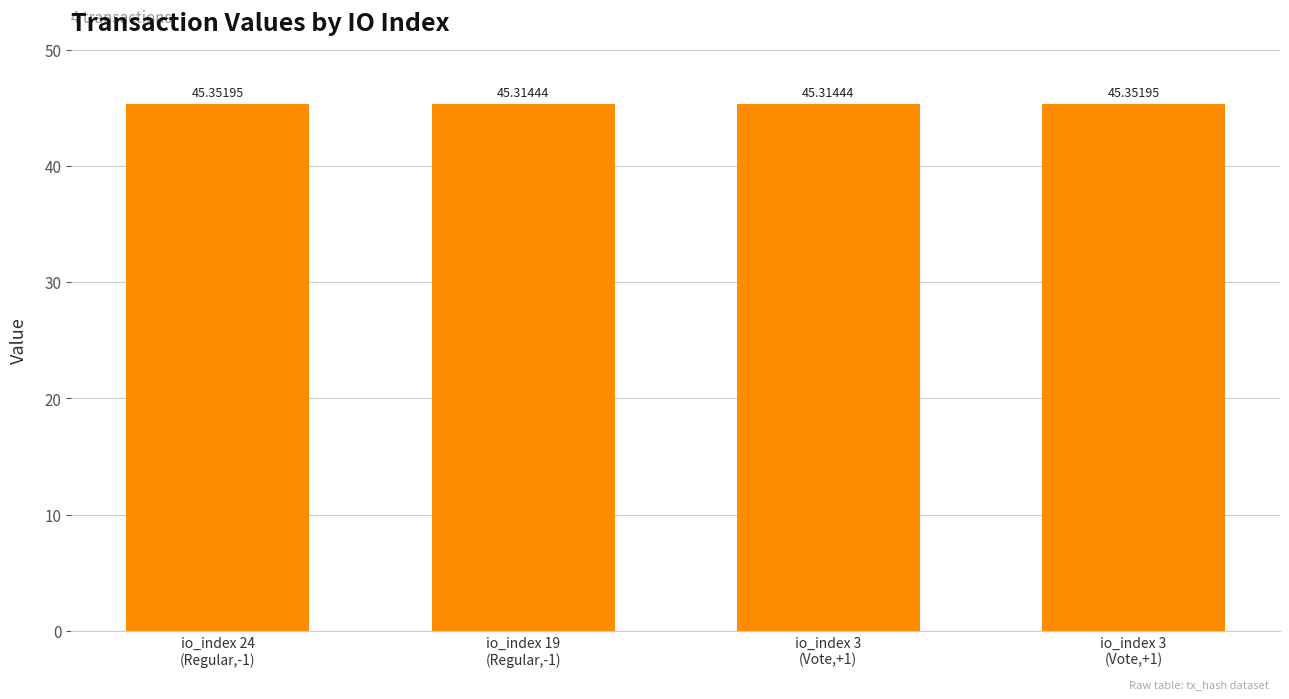

List the labels in order of value, smallest first.

io_index 19
(Regular,-1), io_index 3
(Vote,+1), io_index 24
(Regular,-1), io_index 3
(Vote,+1)